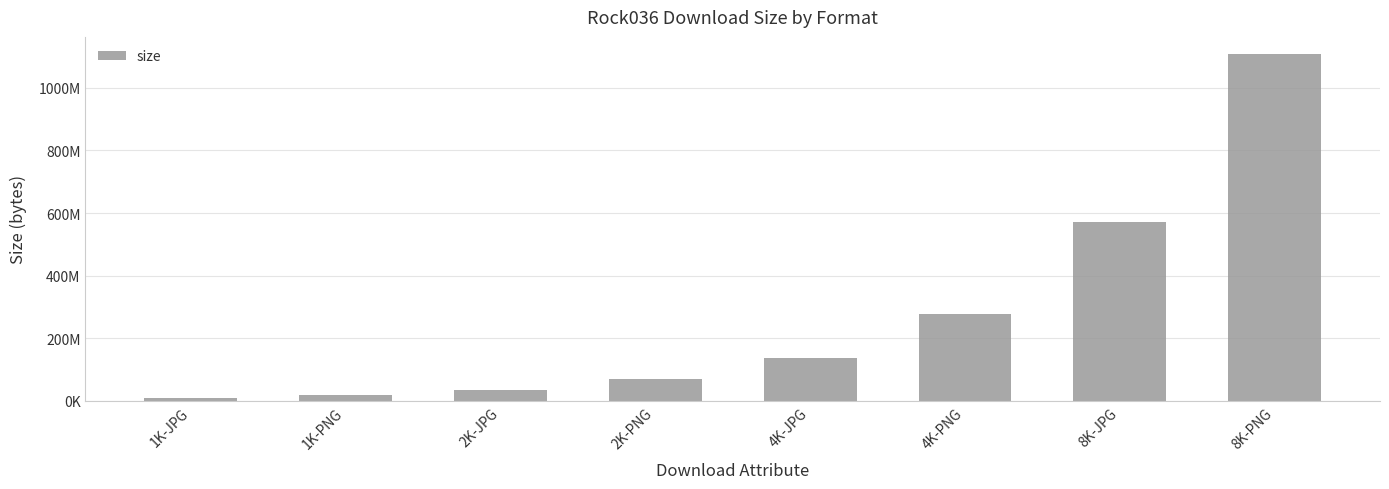

The value at 1K-JPG is 10024741. True or false?

True